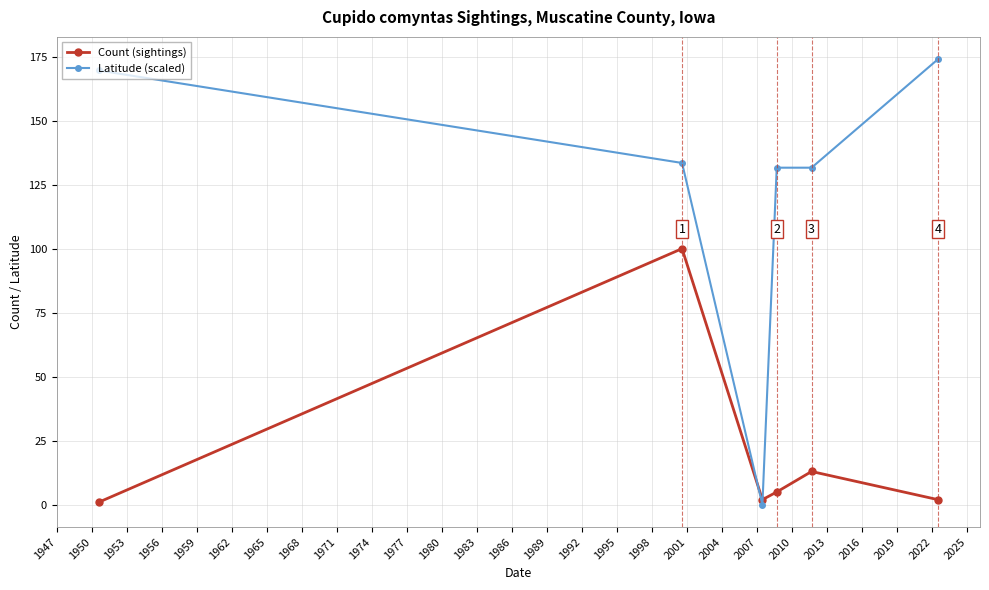

At how many categories does at least one series exceed 49?

5